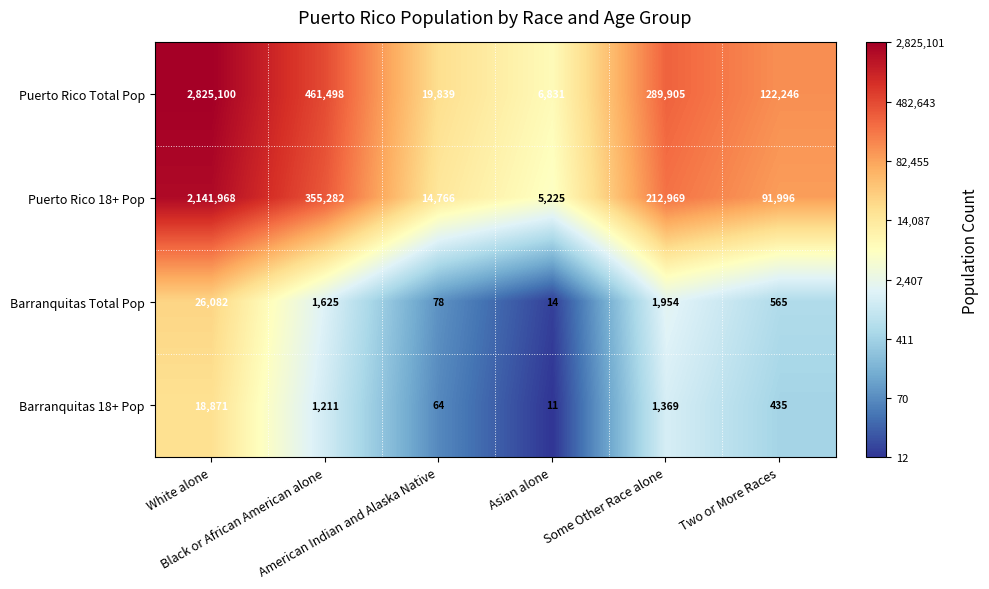

What is the maximum value shown in the chart?

2825100